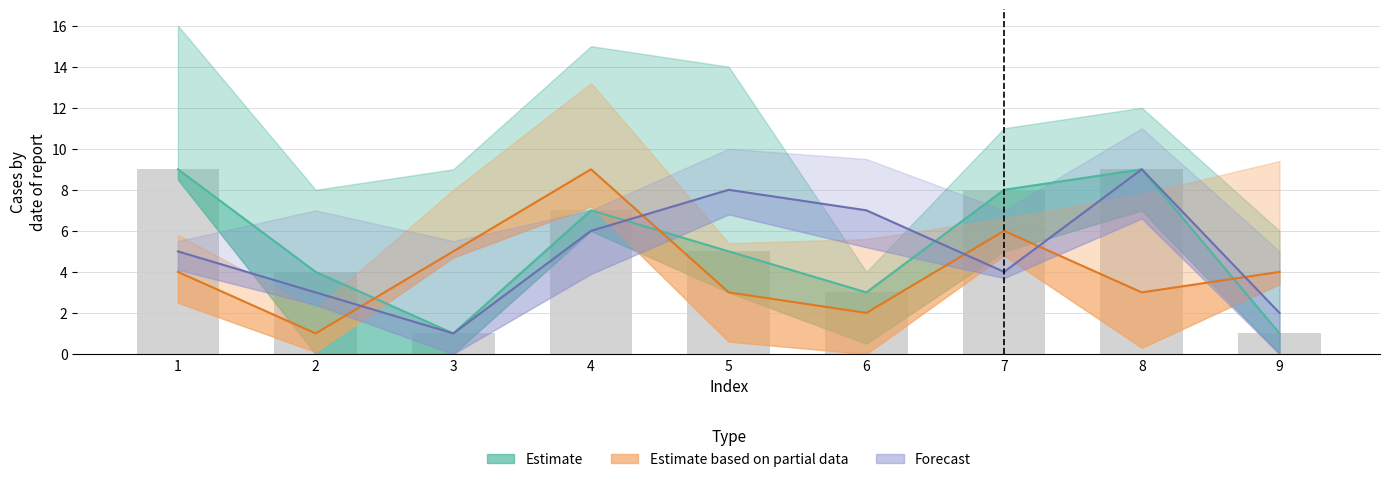

What value does the Forecast series have at 8?

9